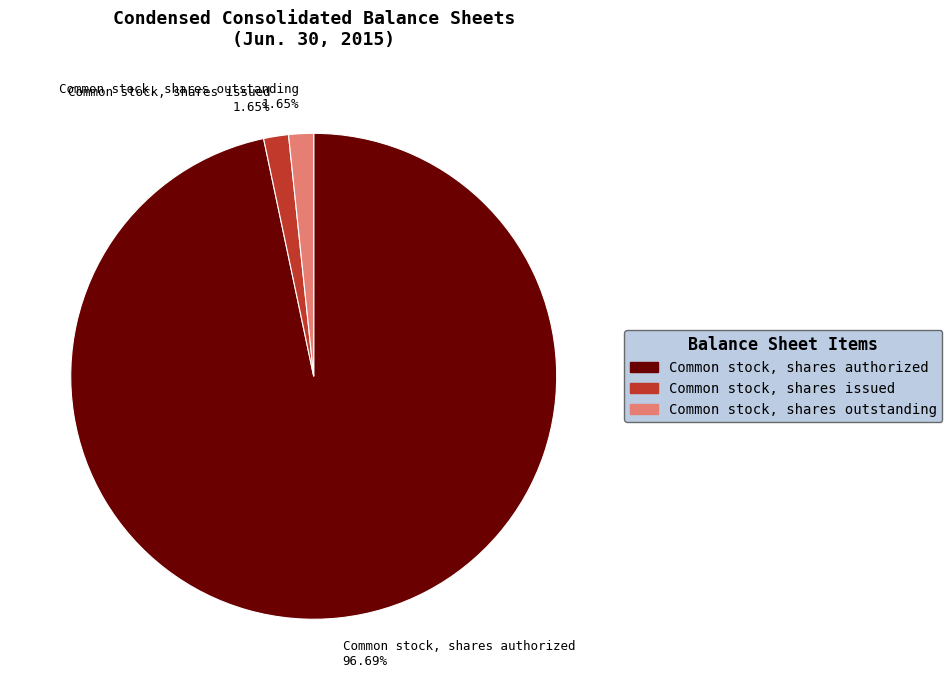

What percentage do Common stock, shares authorized and Common stock, shares outstanding together represent?

98.3%